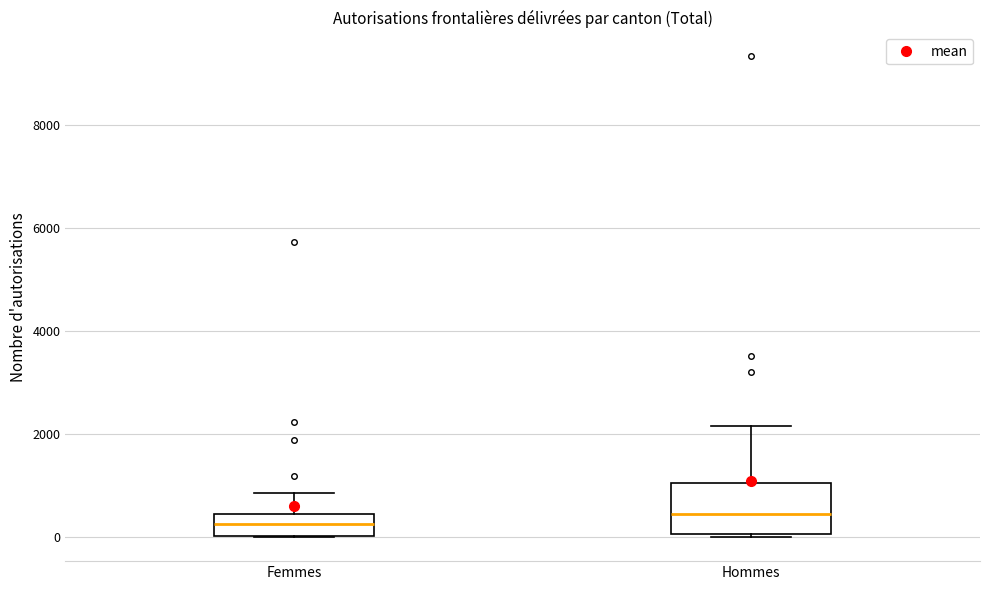

Comparing the boxes themselves (not the whiskers), which one is the tallest?

Hommes